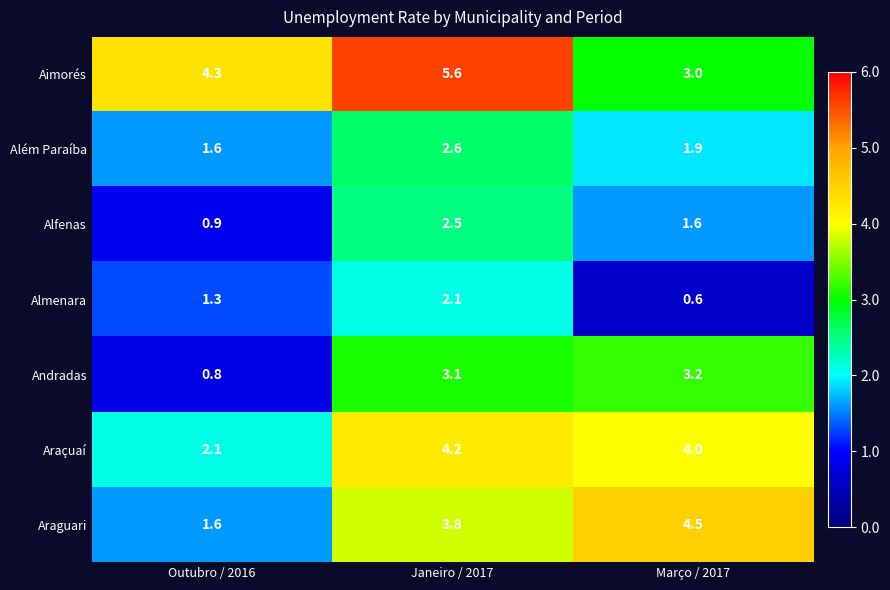

What is the sum of the Araçuaí values at Março / 2017 and Outubro / 2016?

6.1